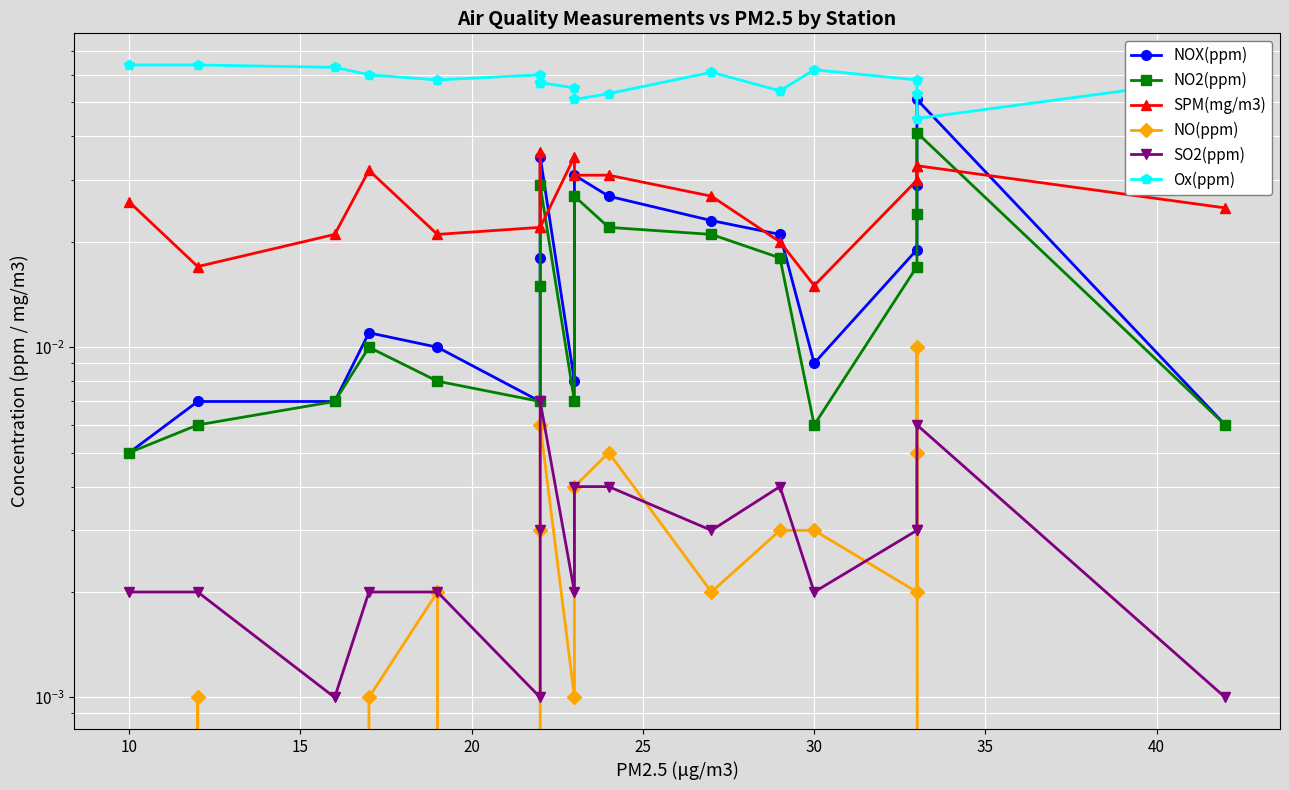

What are all the series names shown in the legend?

NOX(ppm), NO2(ppm), SPM(mg/m3), NO(ppm), SO2(ppm), Ox(ppm)